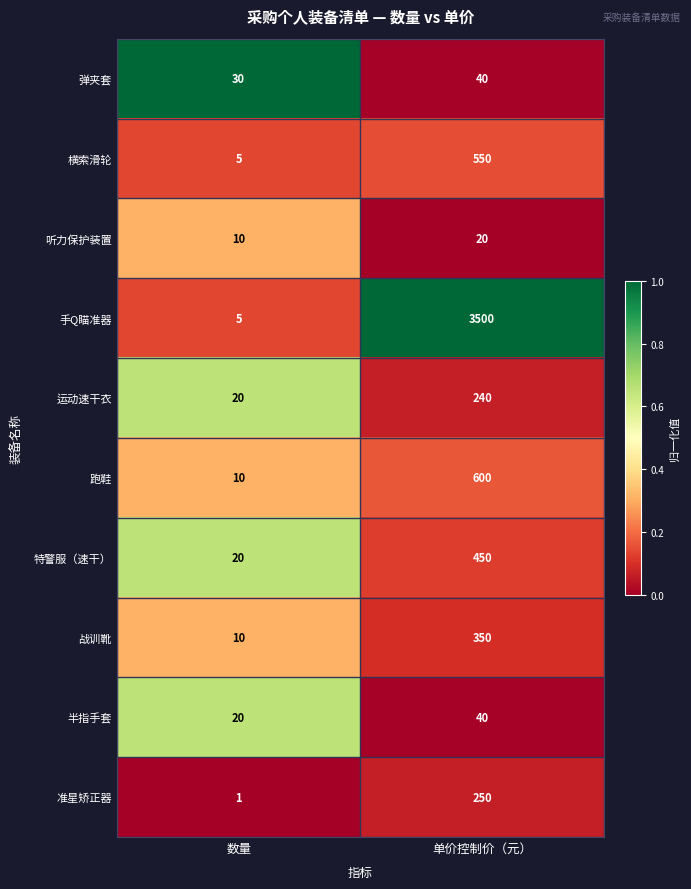

Is it true that 手Q瞄准器 equals 2252 at 单价控制价（元）?

False